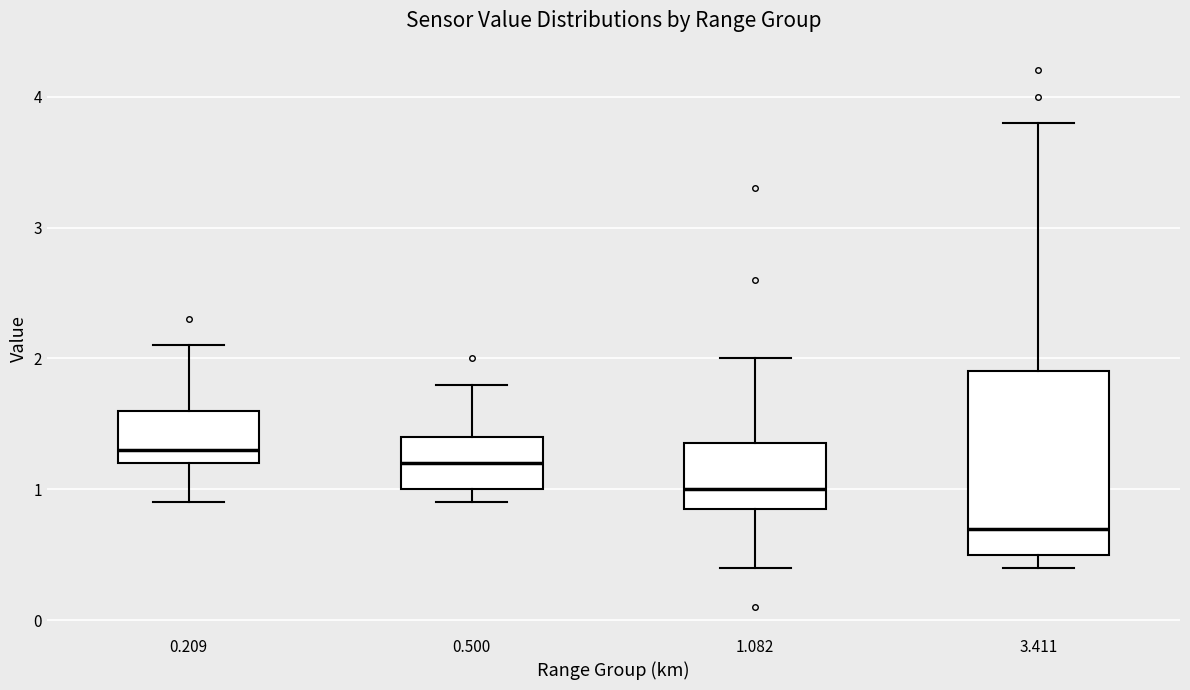

Reading left to right, read every box against the y-axis: the position of its median line, the range the box covers, and the ends of its whiskers. The values are not printed on the chart, so give them approximately, as read against the axis.

0.209: median 1.3, box 1.2 to 1.6, whiskers 0.9 to 2.1
0.500: median 1.2, box 1.0 to 1.4, whiskers 0.9 to 1.8
1.082: median 1.0, box 0.9 to 1.4, whiskers 0.4 to 2.0
3.411: median 0.7, box 0.5 to 1.9, whiskers 0.4 to 3.8